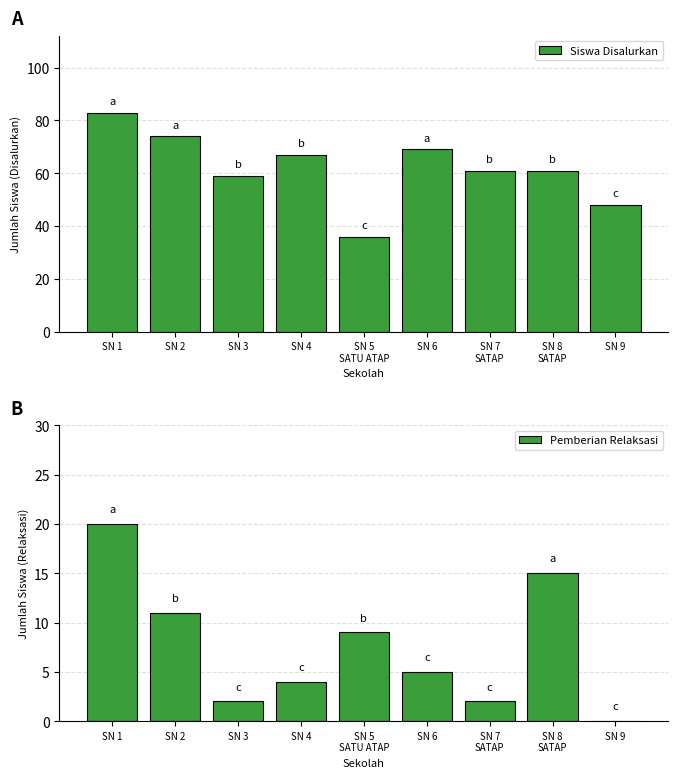

At SN 3, list the series in order from largest to smallest.

Siswa Disalurkan, Pemberian Relaksasi